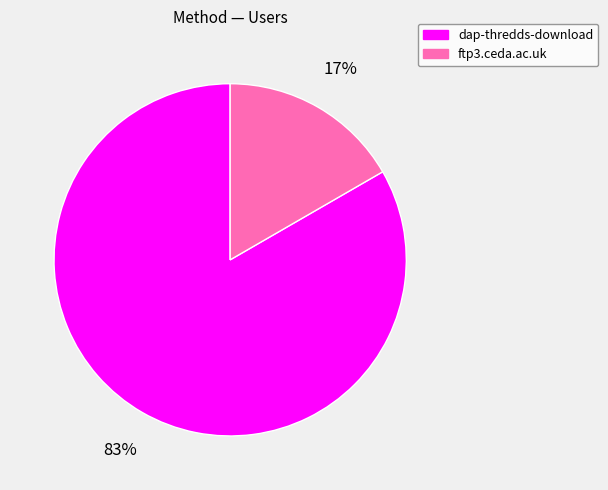

How many slices are in this pie chart?

2